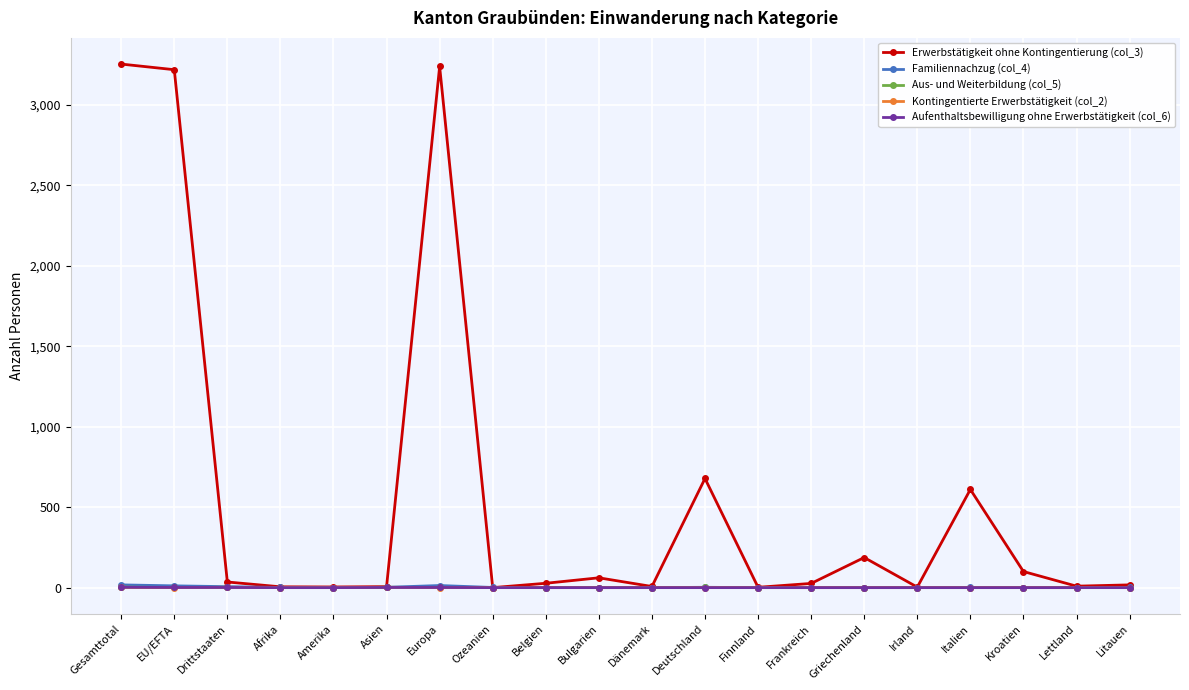

What is the label of the 5th point from the right?

Irland